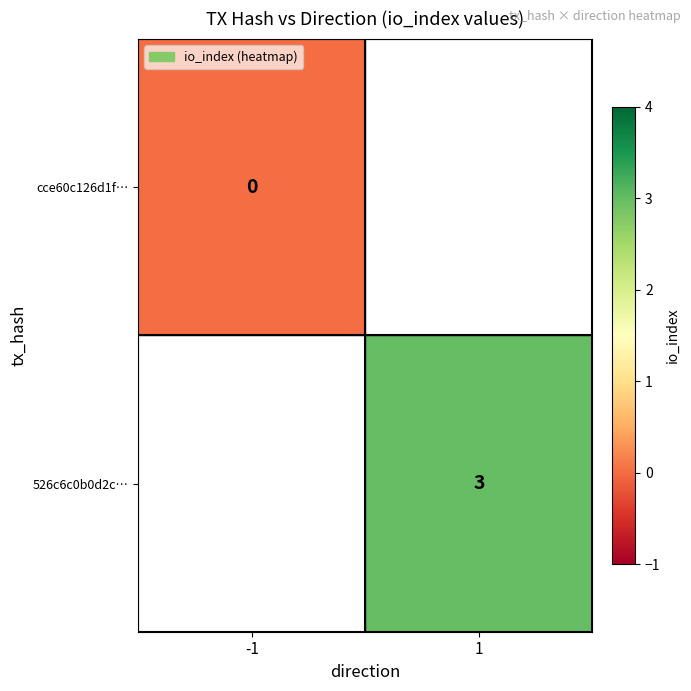

True or false: 526c6c0b0d2c… has a value of 3 at 1.

True